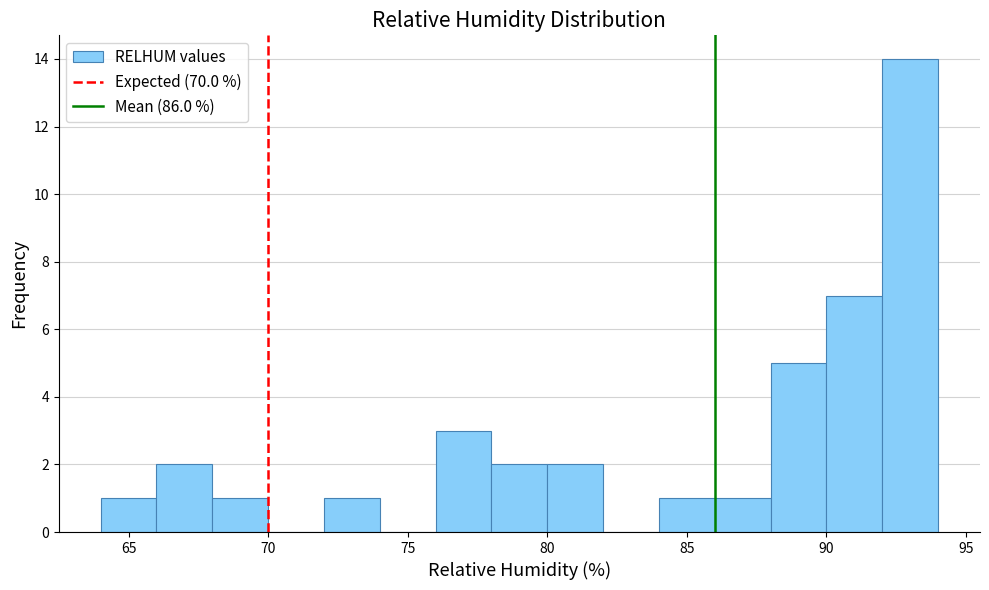

Reading left to right, transcribe this chart: for each bar, give the range it covers on the x-axis and its height. The values are not printed on the chart, so give them approximately, as read against the axis.

64 to 66: 1
66 to 68: 2
68 to 70: 1
70 to 72: 0
72 to 74: 1
74 to 76: 0
76 to 78: 3
78 to 80: 2
80 to 82: 2
82 to 84: 0
84 to 86: 1
86 to 88: 1
88 to 90: 5
90 to 92: 7
92 to 94: 14